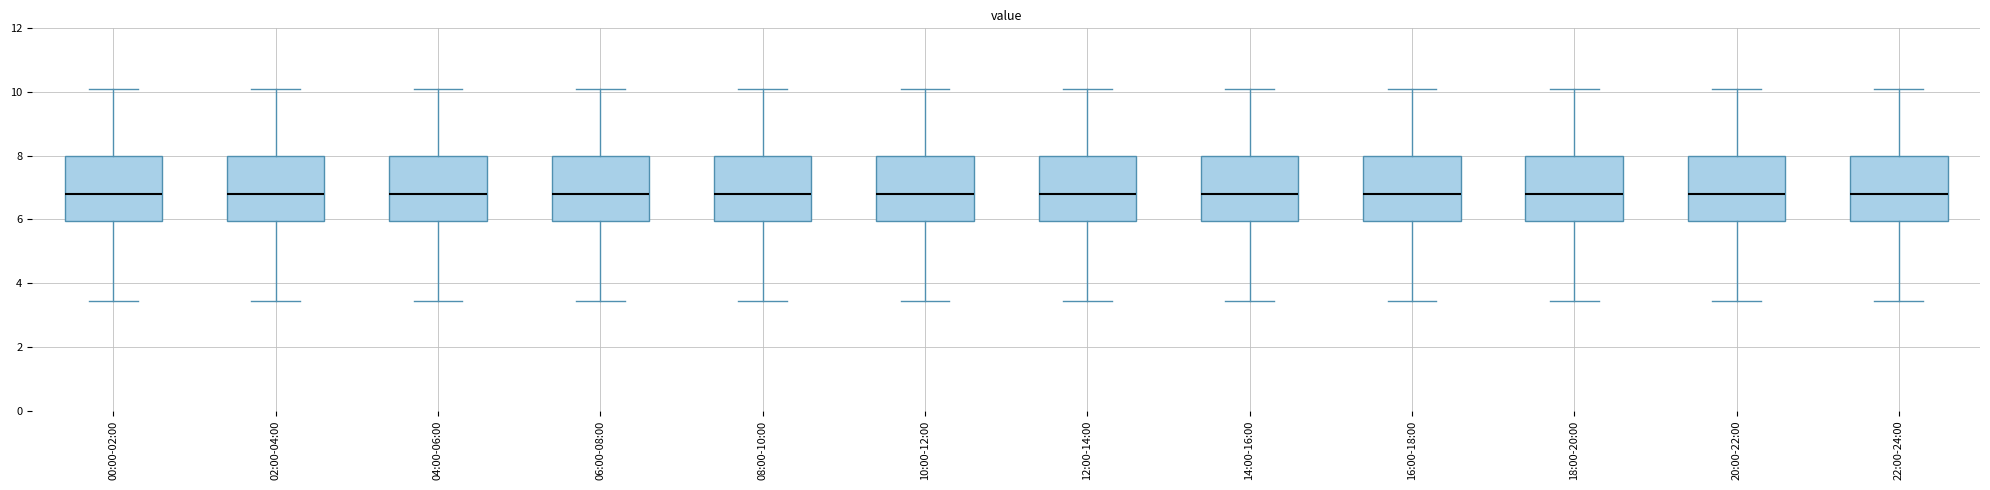

Reading left to right, transcribe this box plot: for each box, give where its median line is, the range the box spans, and where its two whiskers end, as read against the y-axis. The values are not printed on the chart, so give them approximately, as read against the axis.

00:00-02:00: median 6.8, box 6.0 to 8.0, whiskers 3.4 to 10.2
02:00-04:00: median 6.8, box 6.0 to 8.0, whiskers 3.4 to 10.2
04:00-06:00: median 6.8, box 6.0 to 8.0, whiskers 3.4 to 10.2
06:00-08:00: median 6.8, box 6.0 to 8.0, whiskers 3.4 to 10.2
08:00-10:00: median 6.8, box 6.0 to 8.0, whiskers 3.4 to 10.2
10:00-12:00: median 6.8, box 6.0 to 8.0, whiskers 3.4 to 10.2
12:00-14:00: median 6.8, box 6.0 to 8.0, whiskers 3.4 to 10.2
14:00-16:00: median 6.8, box 6.0 to 8.0, whiskers 3.4 to 10.2
16:00-18:00: median 6.8, box 6.0 to 8.0, whiskers 3.4 to 10.2
18:00-20:00: median 6.8, box 6.0 to 8.0, whiskers 3.4 to 10.2
20:00-22:00: median 6.8, box 6.0 to 8.0, whiskers 3.4 to 10.2
22:00-24:00: median 6.8, box 6.0 to 8.0, whiskers 3.4 to 10.2